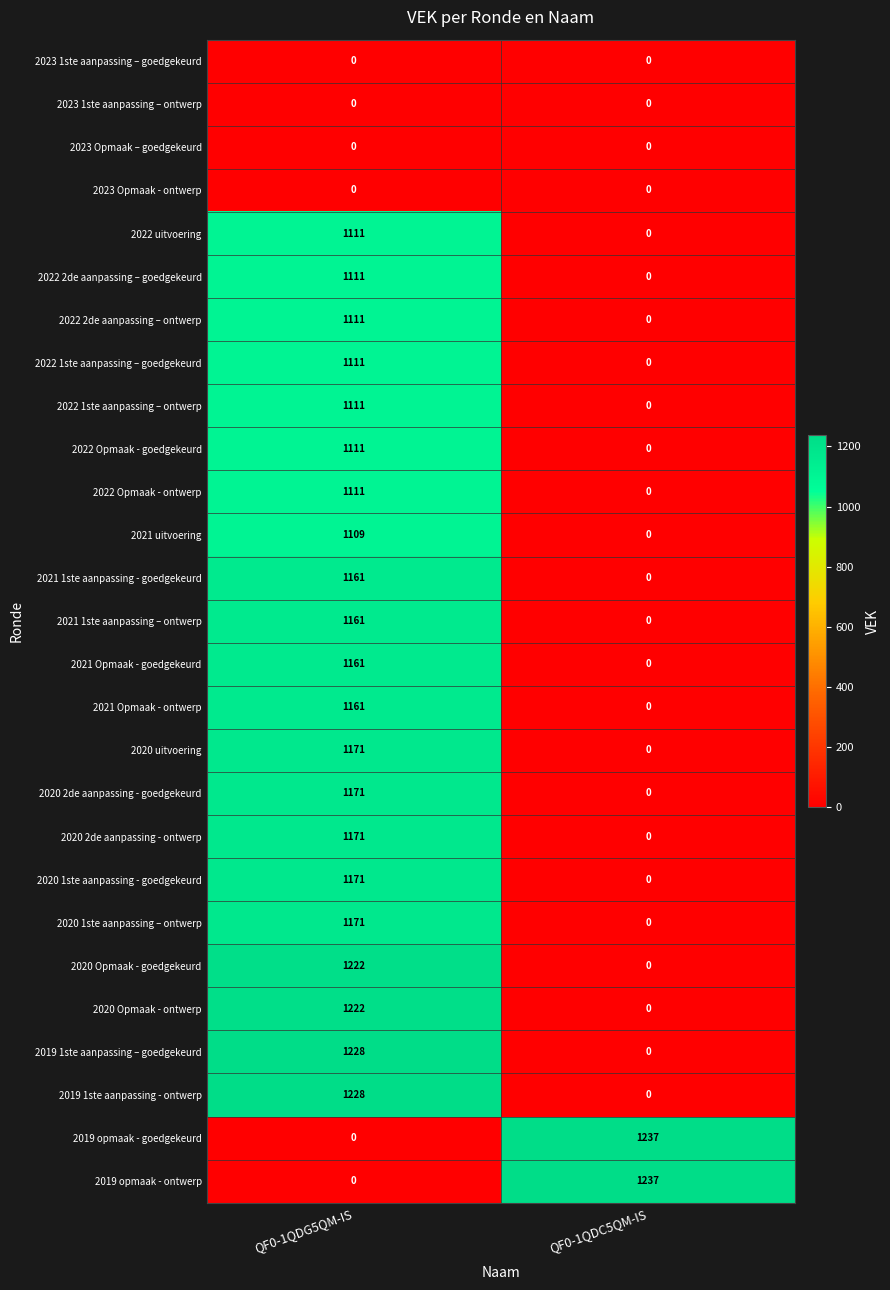

What is the spread (max minus min) of values at QF0-1QDC5QM-IS?

1237